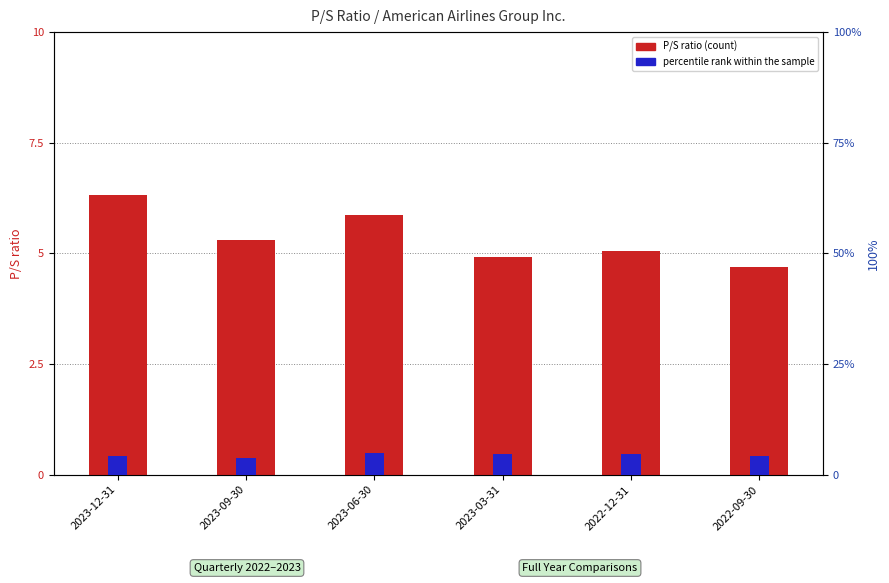

What is the maximum value shown in the chart?

6.3